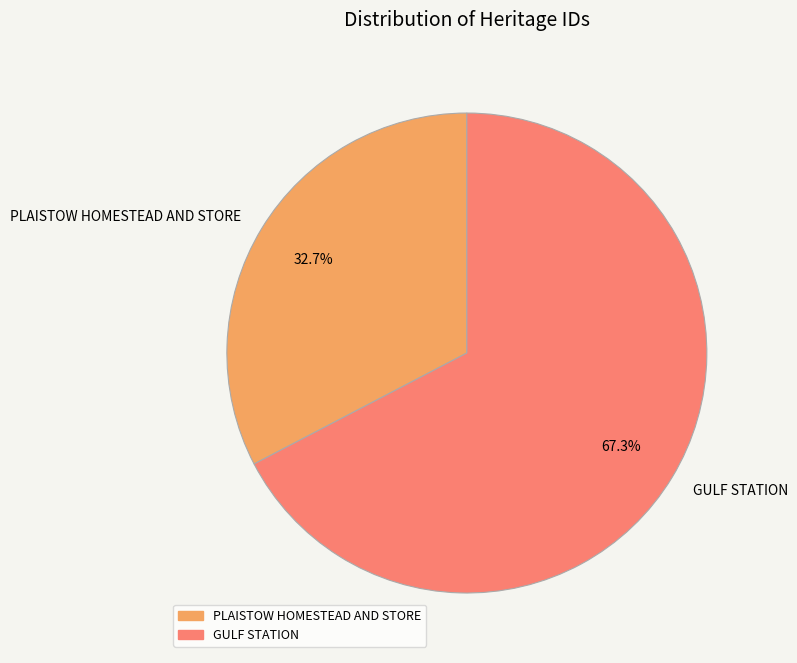

Which slice is the largest?

GULF STATION